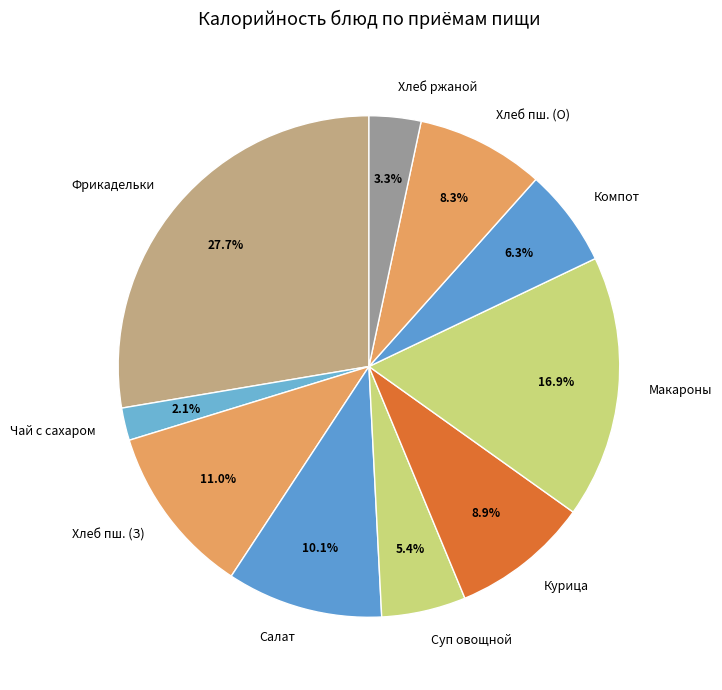

Which category has the smallest portion of the pie?

Чай с сахаром